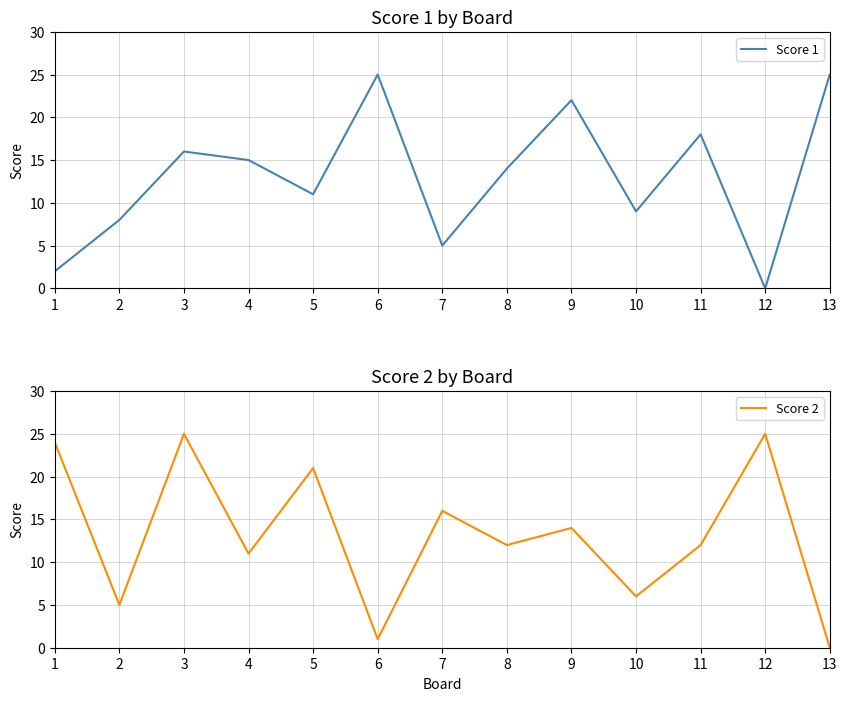

Rank the series at 4 from lowest to highest value.

Score 2, Score 1